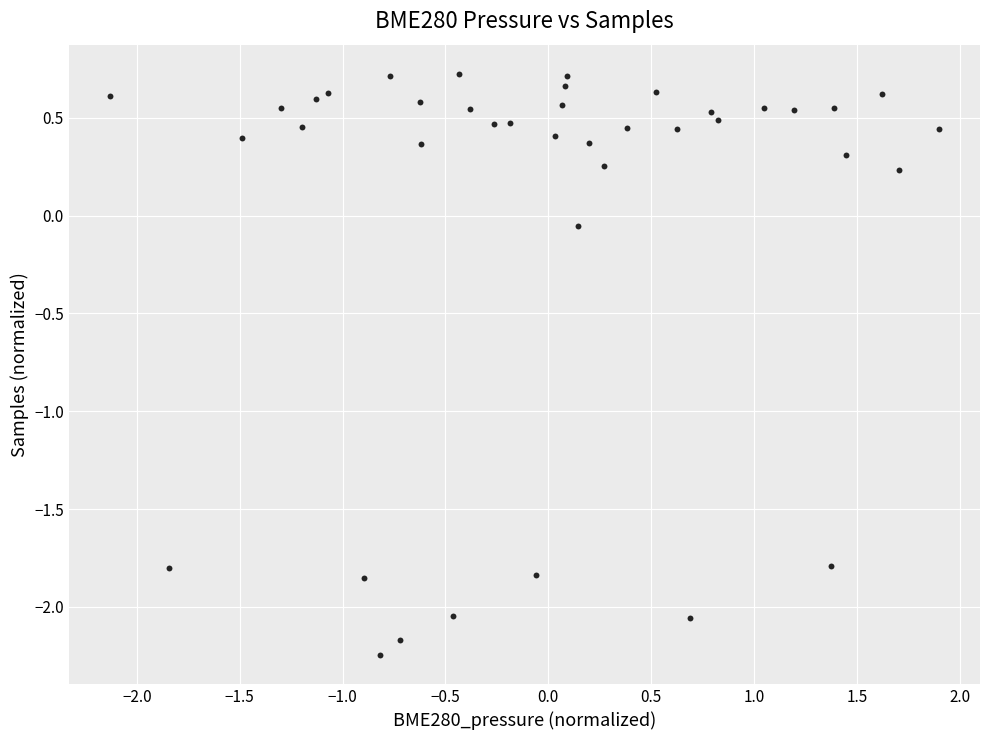

What is the range of X values (max minus min)?

4.0